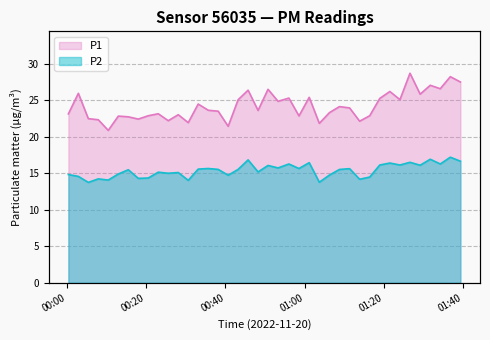

What is the difference between the second highest and minimum values in the P2 series?

3.2